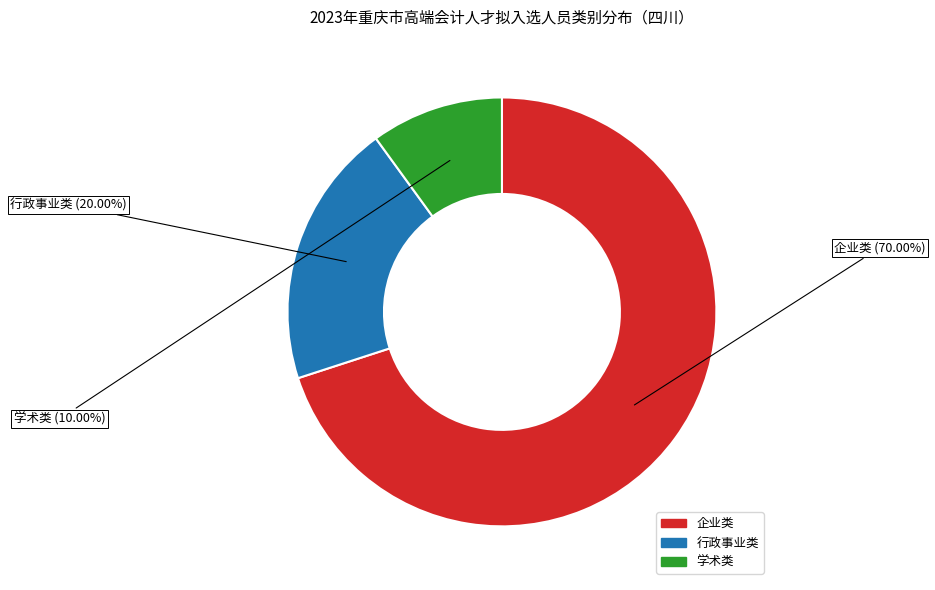

Which has a higher value, 企业类 or 行政事业类?

企业类